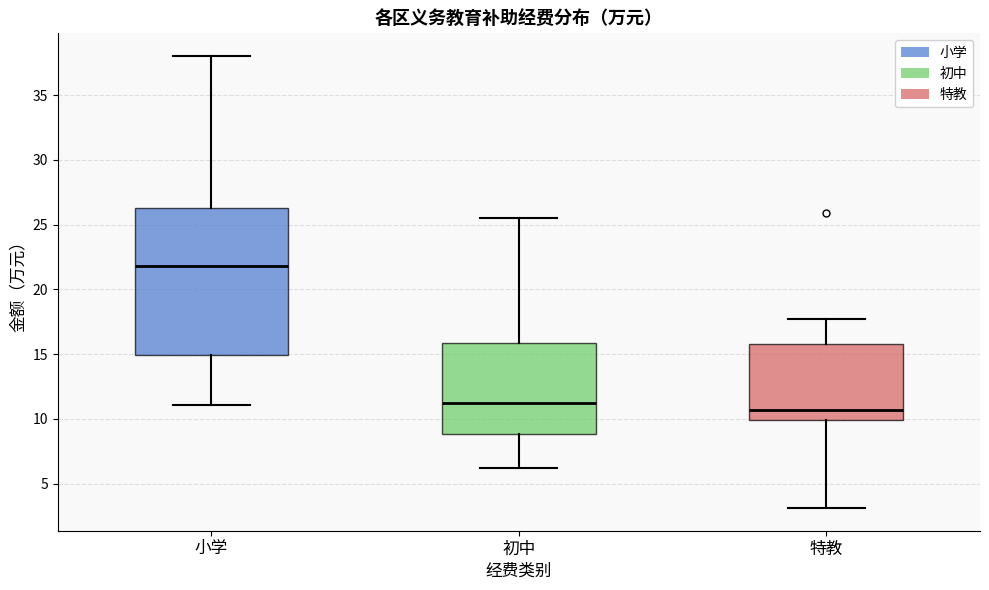

Comparing the boxes themselves (not the whiskers), which one is the tallest?

小学